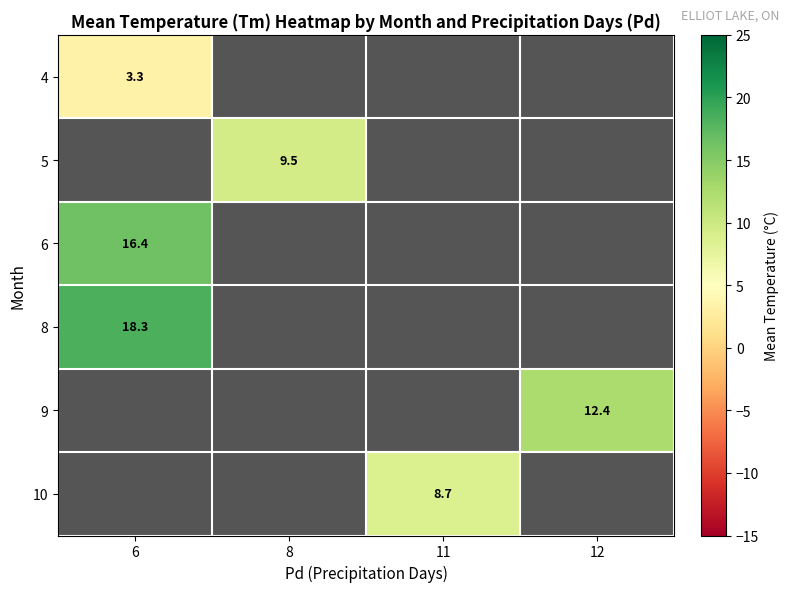

The 10 series shows 2.8 at 11. True or false?

False